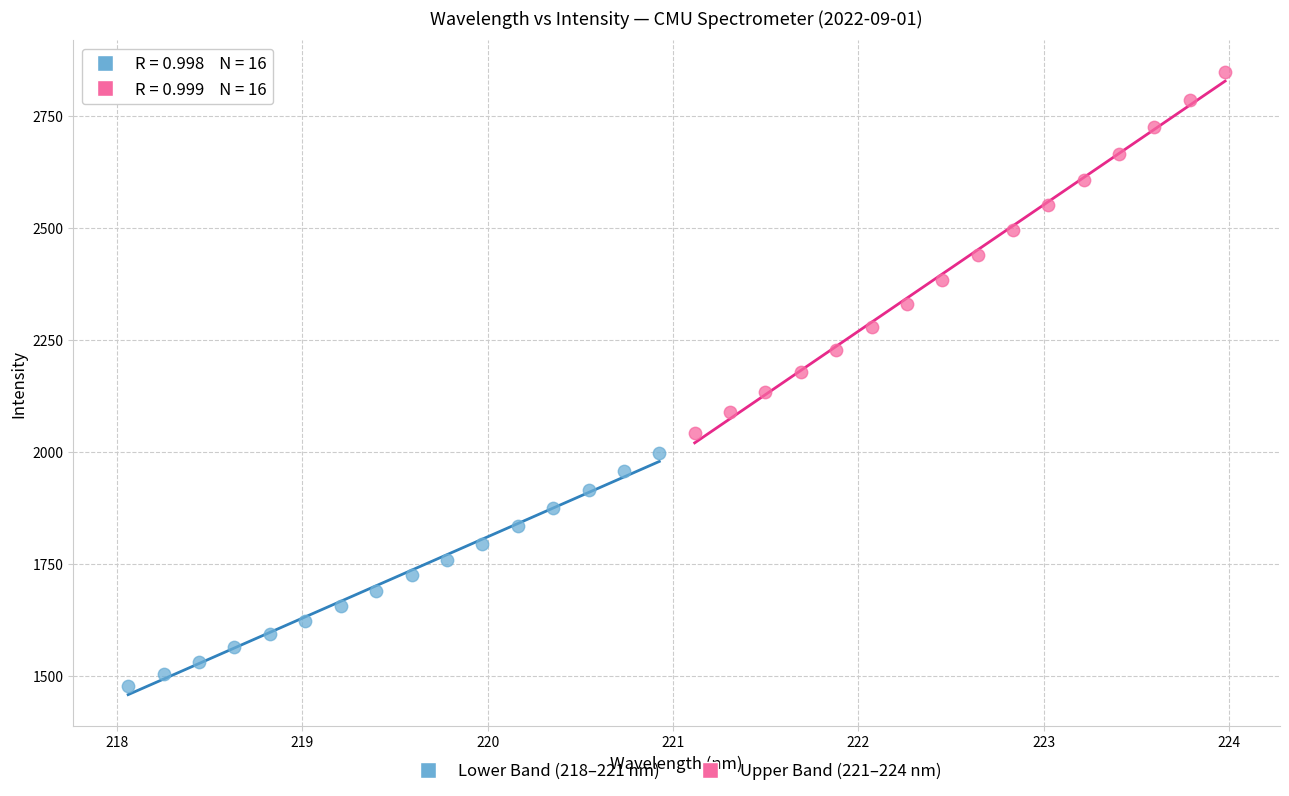

Which series has the widest spread of Y values?

Upper Band (221–224 nm)